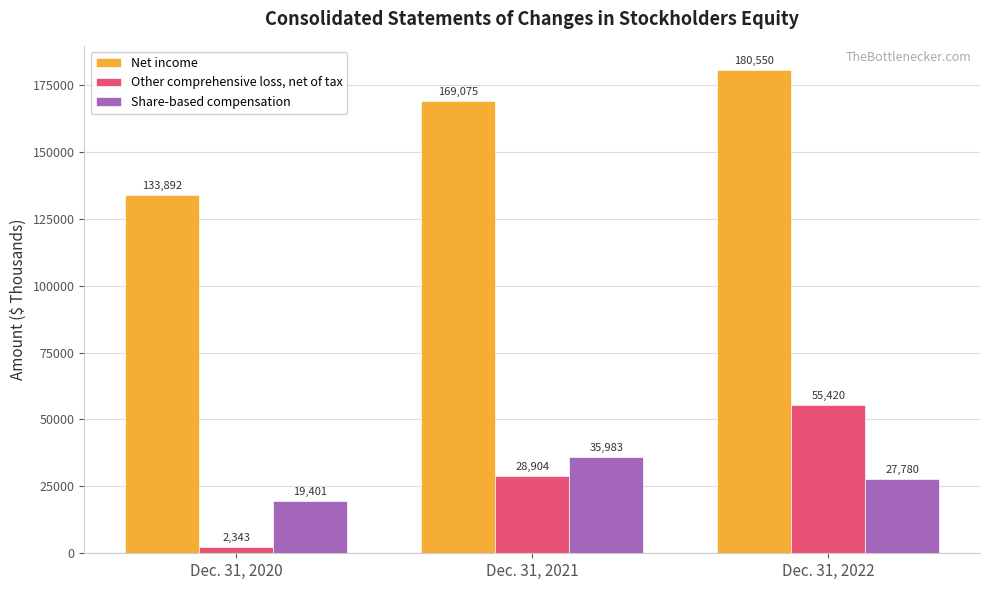

Reading left to right, list all the values displayed in this chart.

Net income: Dec. 31, 2020=133892	Dec. 31, 2021=169075	Dec. 31, 2022=180550
Other comprehensive loss, net of tax: Dec. 31, 2020=2343	Dec. 31, 2021=28904	Dec. 31, 2022=55420
Share-based compensation: Dec. 31, 2020=19401	Dec. 31, 2021=35983	Dec. 31, 2022=27780